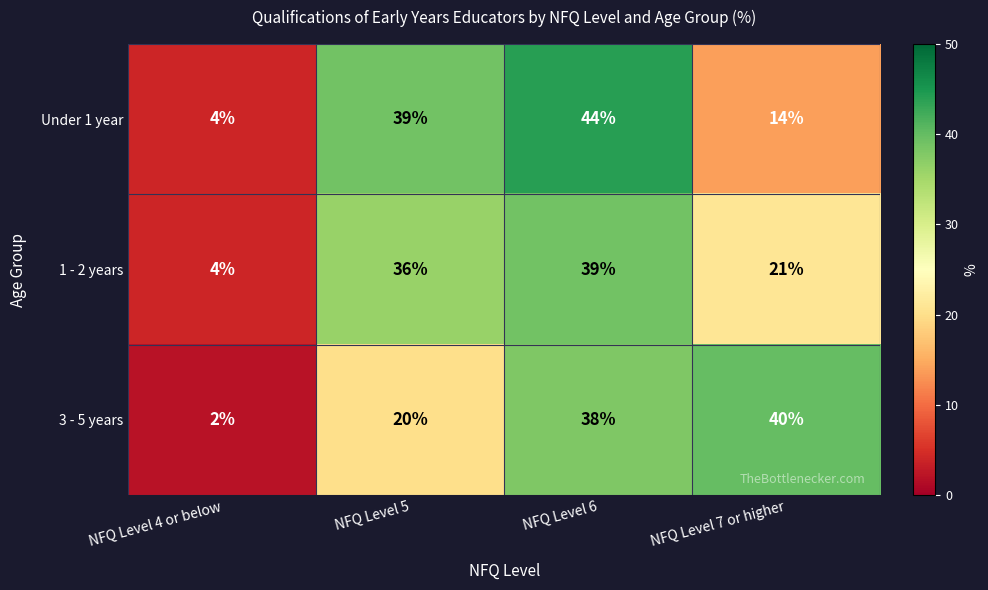

True or false: 3 - 5 years has a value of 40 at NFQ Level 7 or higher.

True